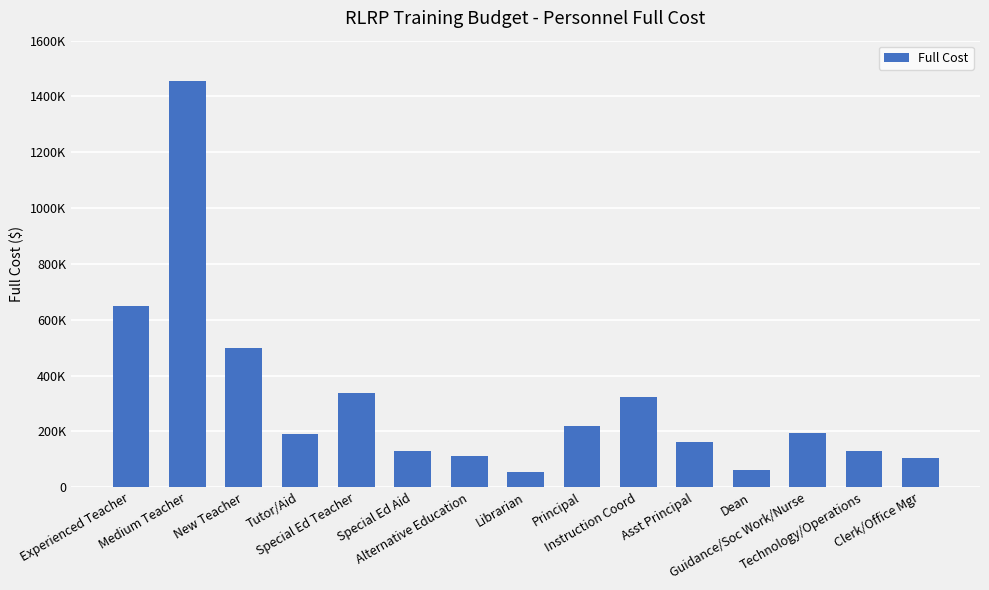

Reading right to left, extract all data points from this chart.

Clerk/Office Mgr=105000	Technology/Operations=130000	Guidance/Soc Work/Nurse=195000	Dean=60000	Asst Principal=162000	Instruction Coord=324000	Principal=220000	Librarian=56000	Alternative Education=112000	Special Ed Aid=128000	Special Ed Teacher=336000	Tutor/Aid=192000	New Teacher=500000	Medium Teacher=1456000	Experienced Teacher=650000